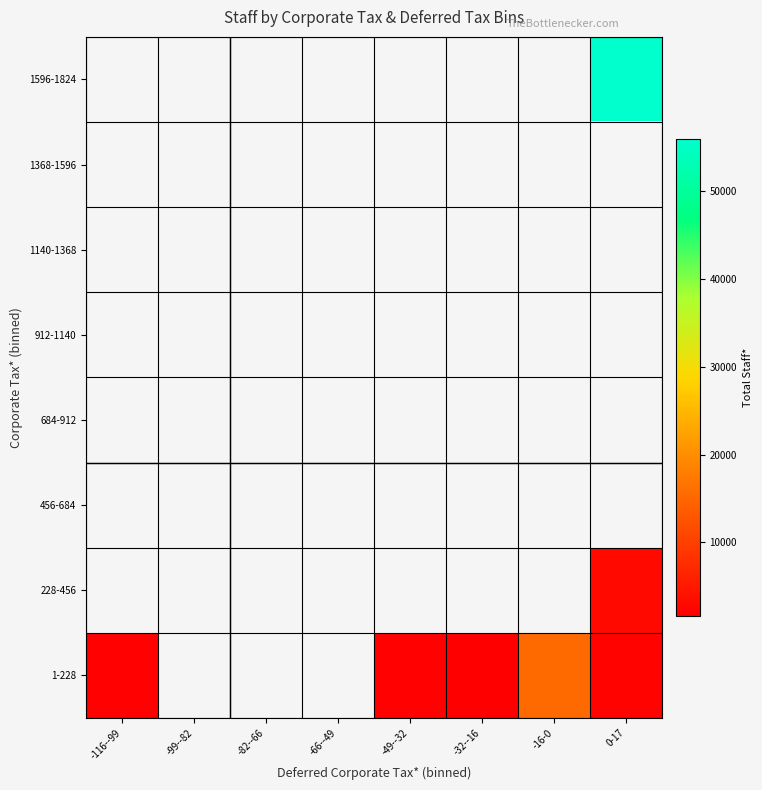

How many data points does each series have?

8